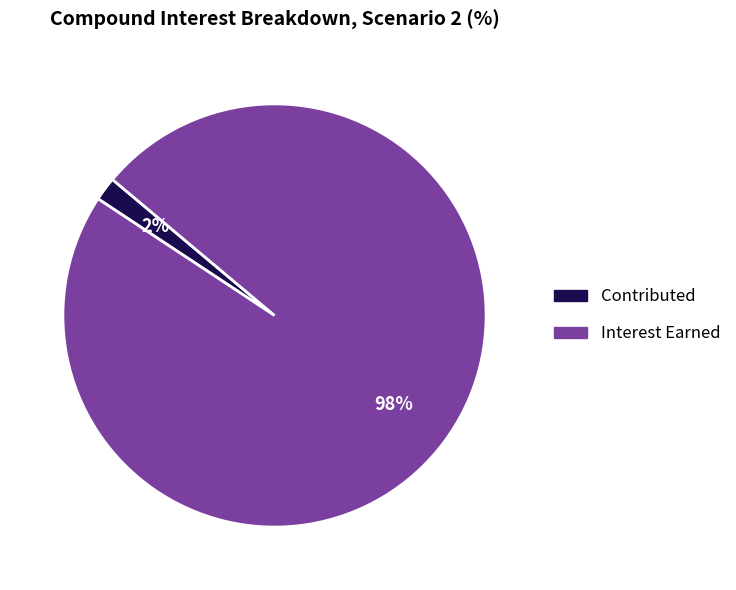

To the nearest percent, what is the difference between the largest and smallest slice percentages?

96%